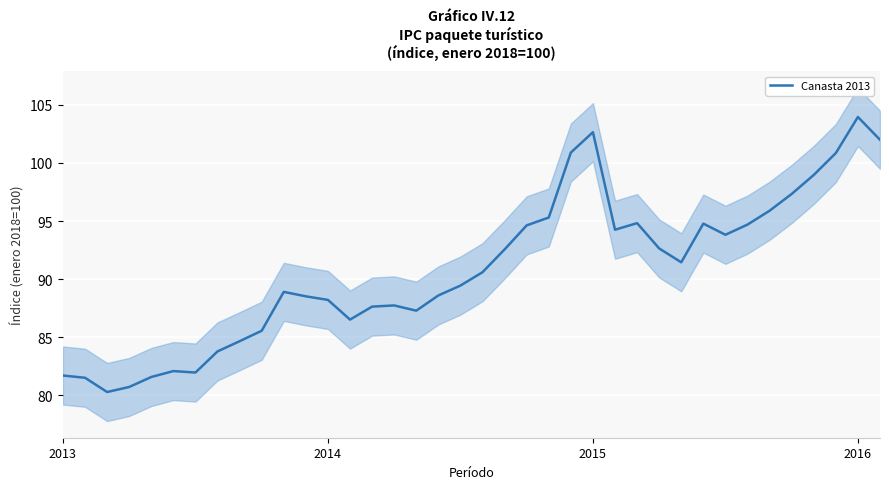

What is the lowest value of the Canasta 2013 series?

80.3